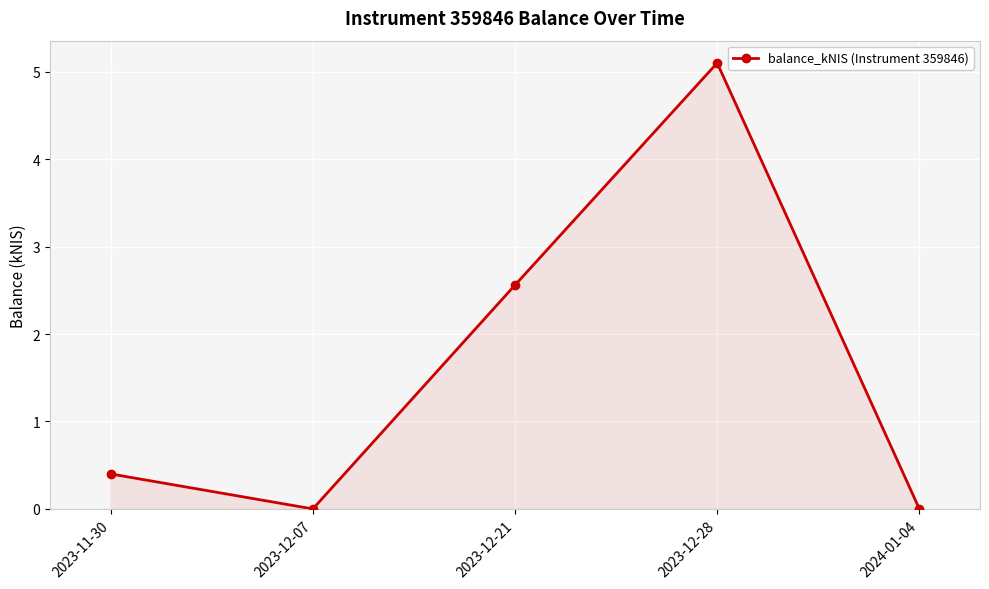

The value at 2023-12-21 is 2.6. True or false?

True